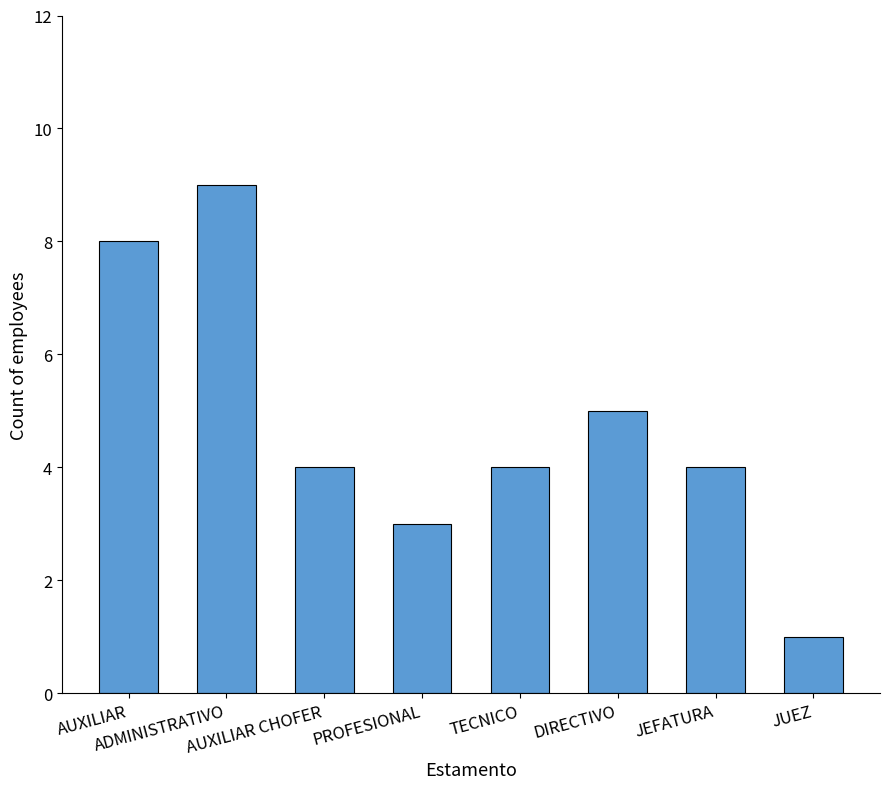

What is the label of the 4th bar from the right?

TECNICO